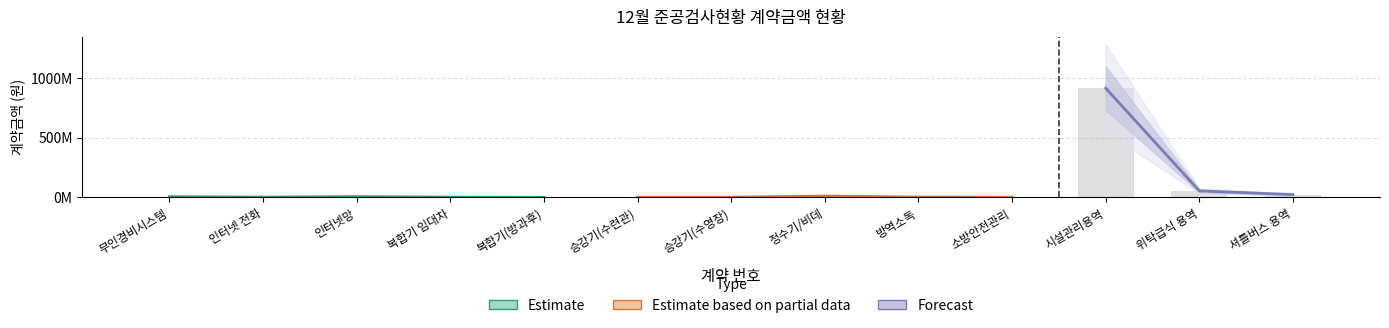

What is the minimum value shown in the chart?

1200000